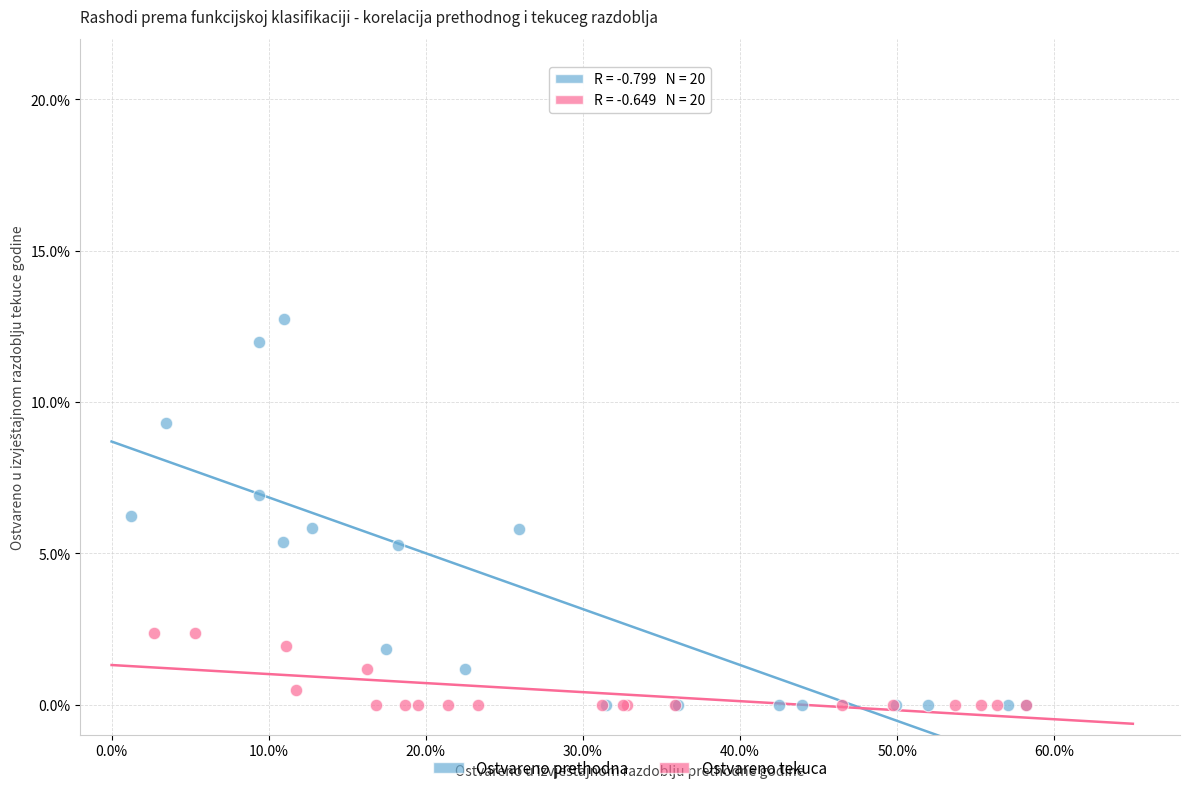

Which series has the largest Y range (max minus min)?

Ostvareno prethodna